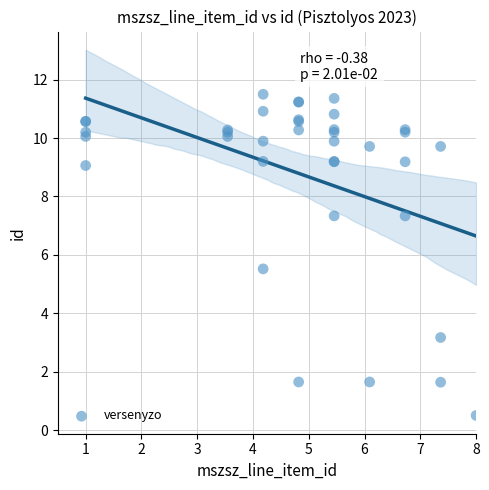

What Y value in the scatter plot is closest to 6?

5.5